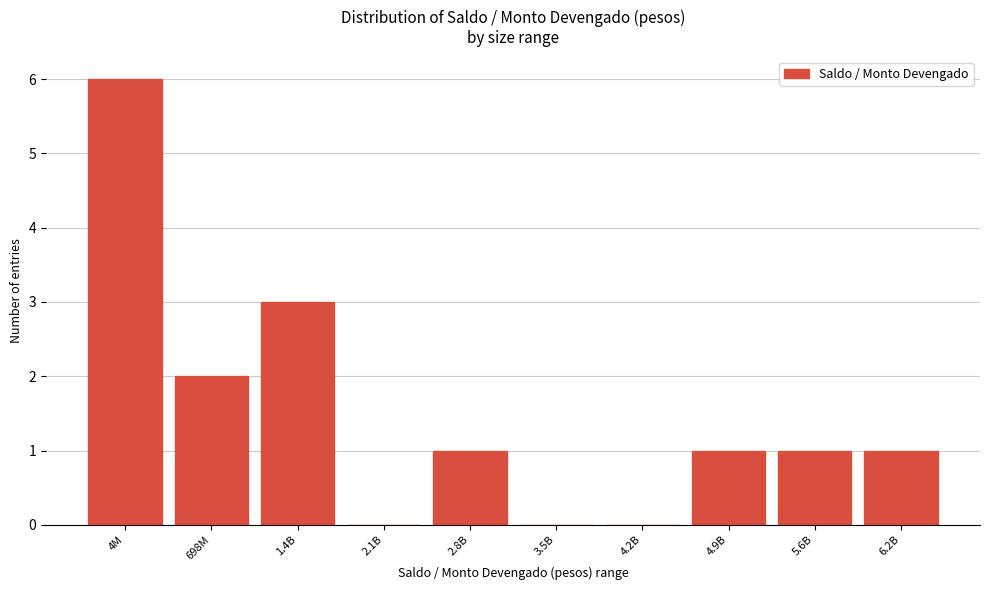

Reading left to right, list all the values displayed in this chart.

4M=6	698M=2	1.4B=3	2.1B=0	2.8B=1	3.5B=0	4.2B=0	4.9B=1	5.6B=1	6.2B=1